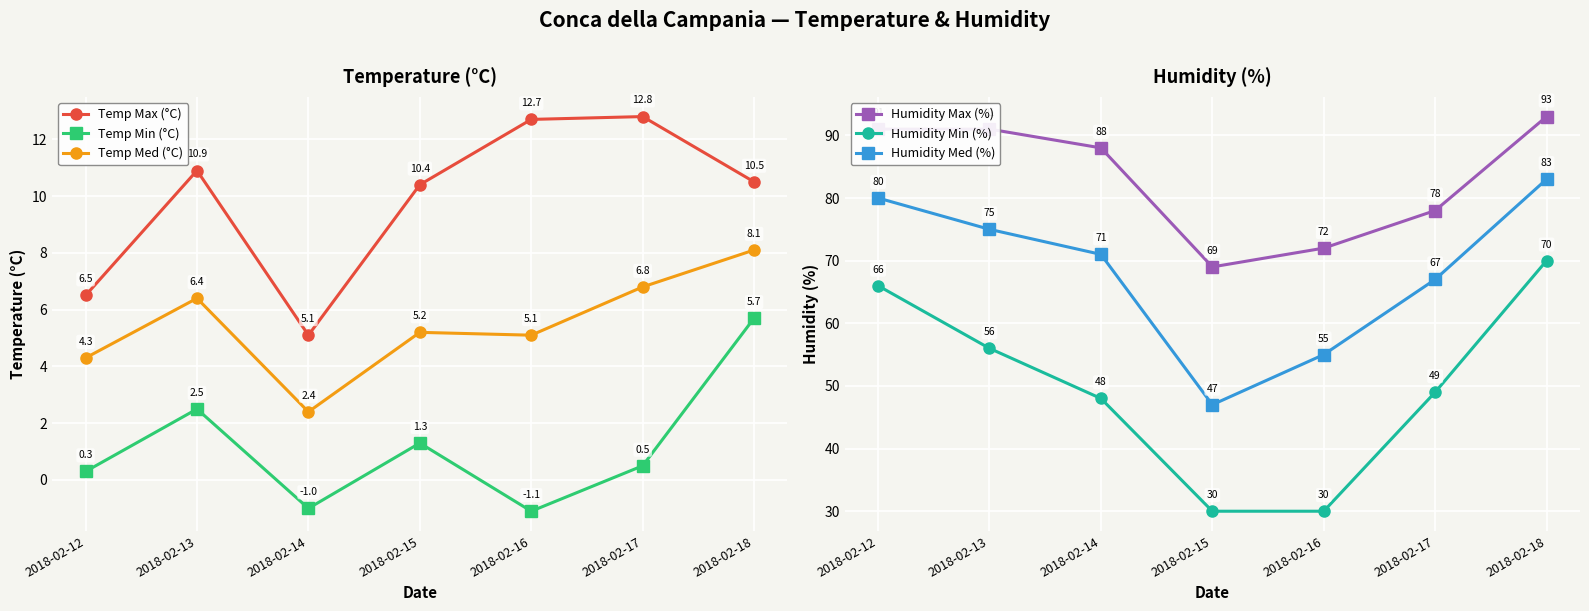

True or false: Humidity Med (%) and Humidity Min (%) cross at least once.

False